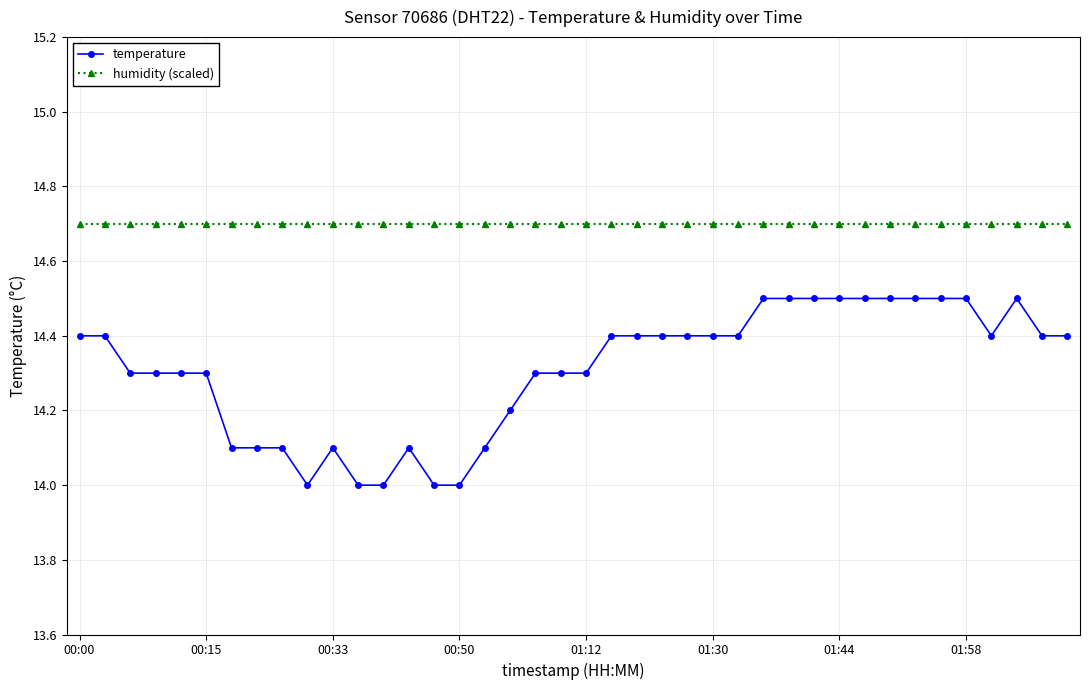

True or false: temperature has more than 0 points higher than both neighbors.

True